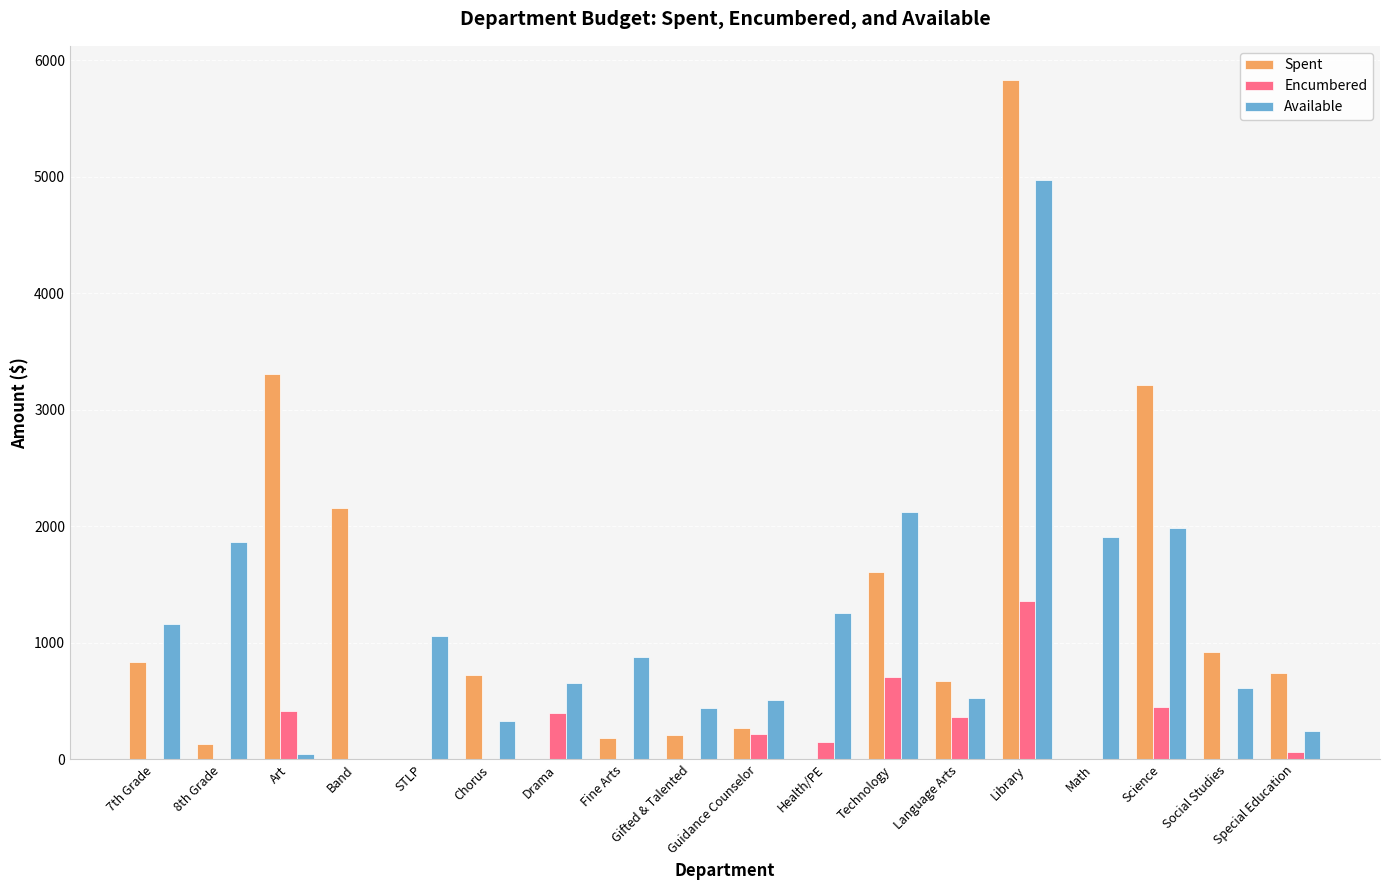

Count the number of categories in the chart.

18